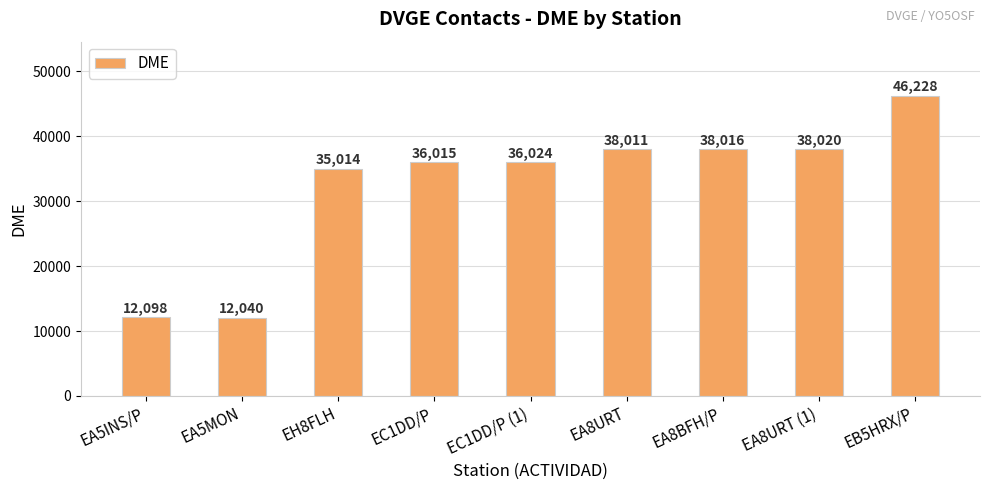

The chart shows a value of 67219 at EB5HRX/P. True or false?

False